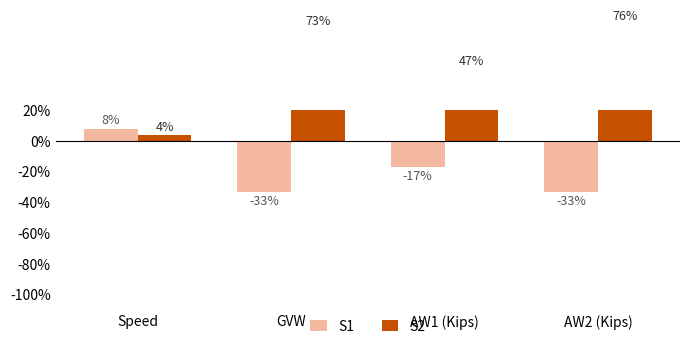

What is the label of the 2nd bar from the right?

AW1 (Kips)